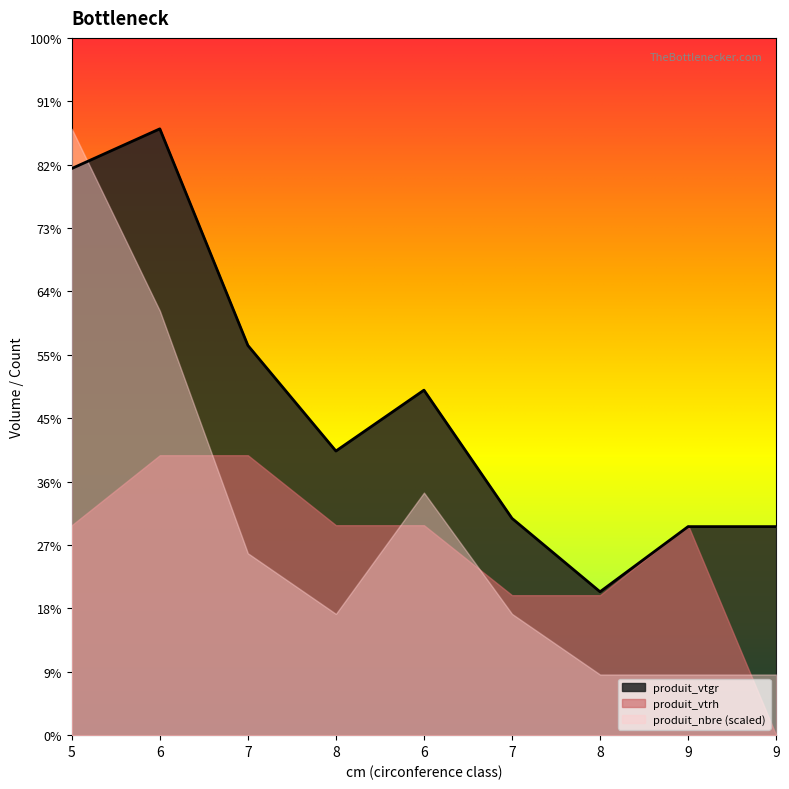

Does the chart display data point markers on the line(s)?

No